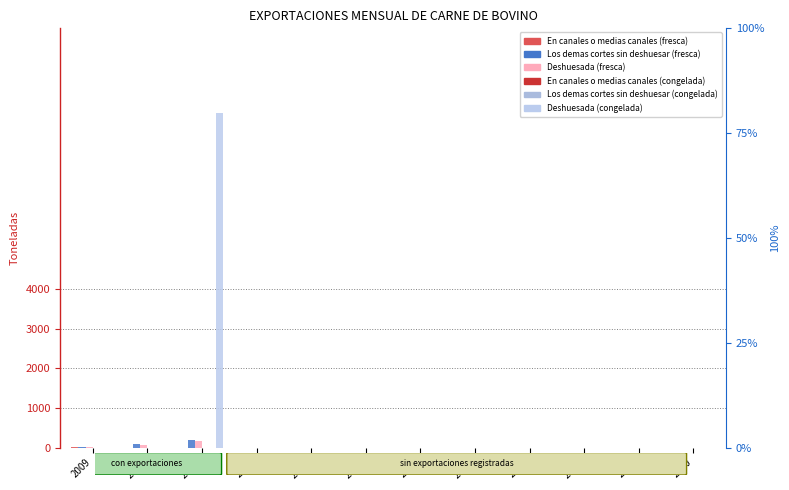

Is it true that Los demas cortes sin deshuesar (fresca) equals 0.0 at 2016?

True